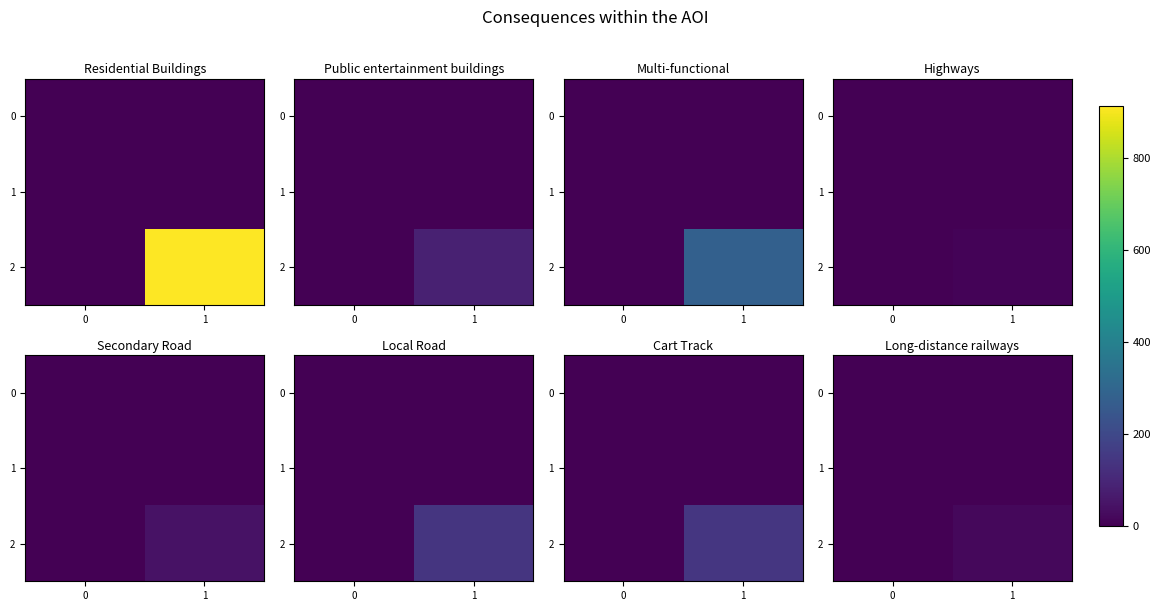

What is the spread (max minus min) of values at 1?

19.3